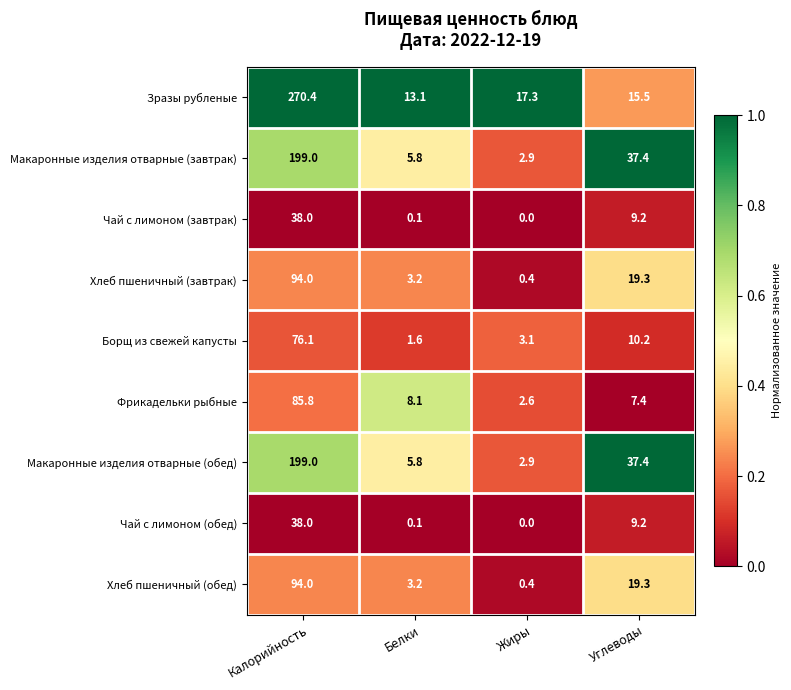

True or false: Фрикадельки рыбные has a value of 7.4 at Углеводы.

True